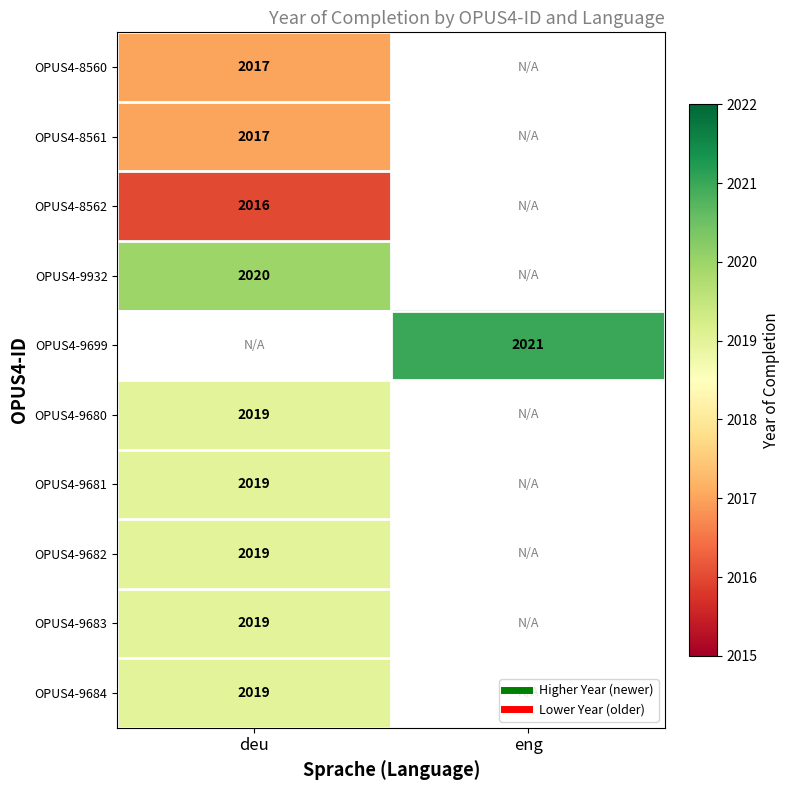

The value of OPUS4-9932 at deu is 2020.0. True or false?

True